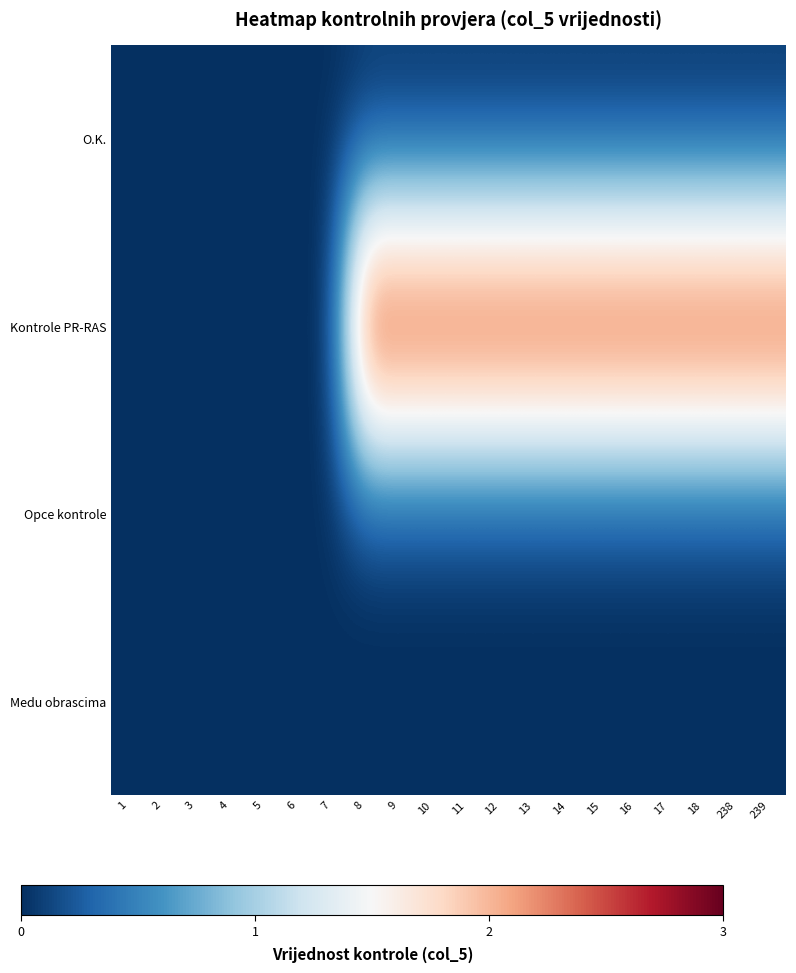

Reading left to right, extract all data points from this chart.

O.K.: 1=0	2=0	3=0	4=0	5=0	6=0	7=0	8=0	9=0	10=0	11=0	12=0	13=0	14=0	15=0	16=0	17=0	18=0	238=0	239=0
Kontrole PR-RAS: 1=0	2=0	3=0	4=0	5=0	6=0	7=0	8=3	9=3	10=3	11=3	12=3	13=3	14=3	15=3	16=3	17=3	18=3	238=3	239=3
Opce kontrole: 1=0	2=0	3=0	4=0	5=0	6=0	7=0	8=0	9=0	10=0	11=0	12=0	13=0	14=0	15=0	16=0	17=0	18=0	238=0	239=0
Medu obrascima: 1=0	2=0	3=0	4=0	5=0	6=0	7=0	8=0	9=0	10=0	11=0	12=0	13=0	14=0	15=0	16=0	17=0	18=0	238=0	239=0